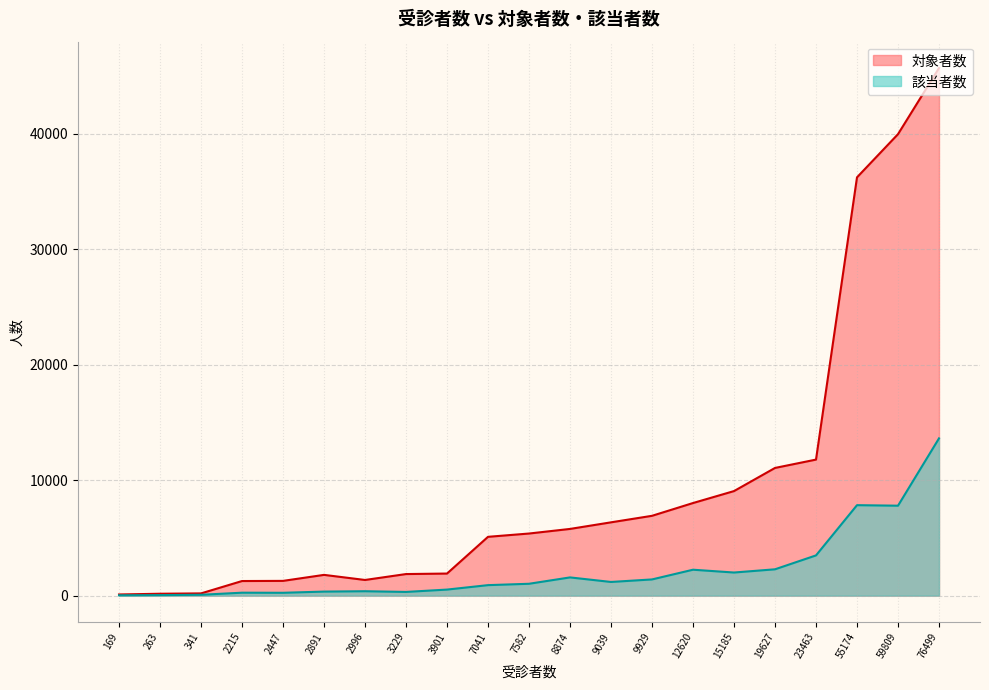

True or false: 対象者数 and 該当者数 intersect in this chart.

False